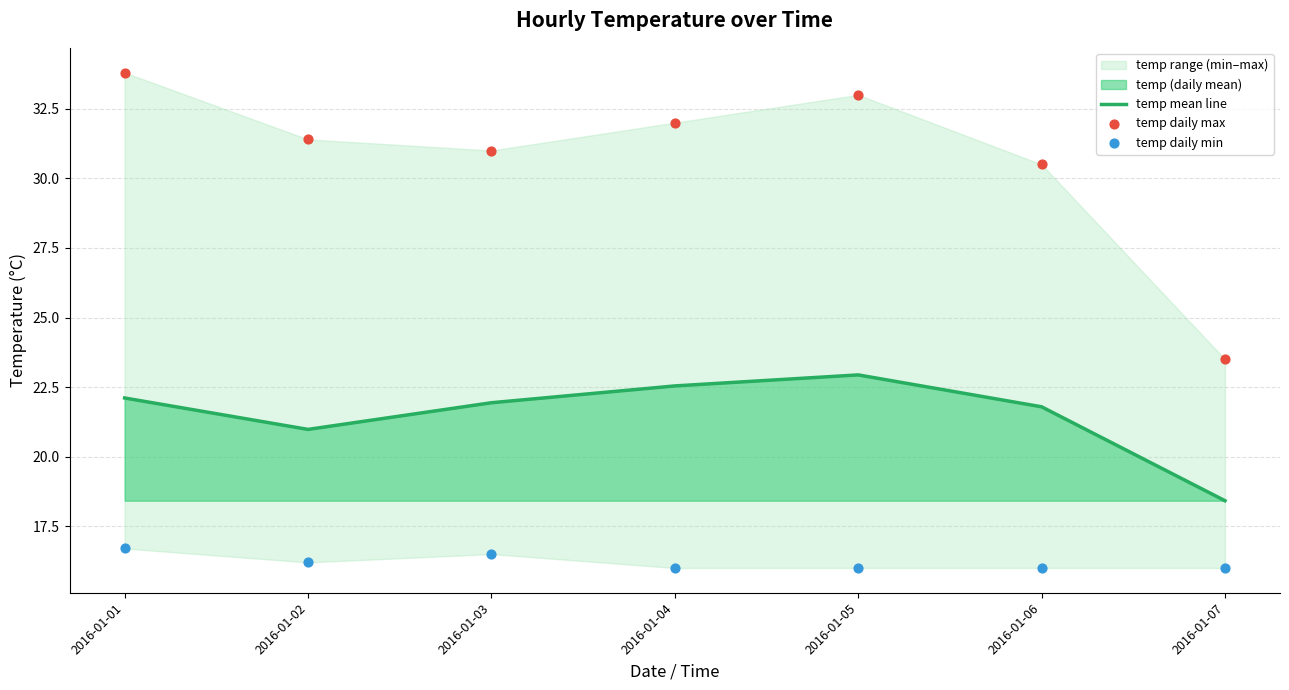

At how many categories does at least one series exceed 21?

7